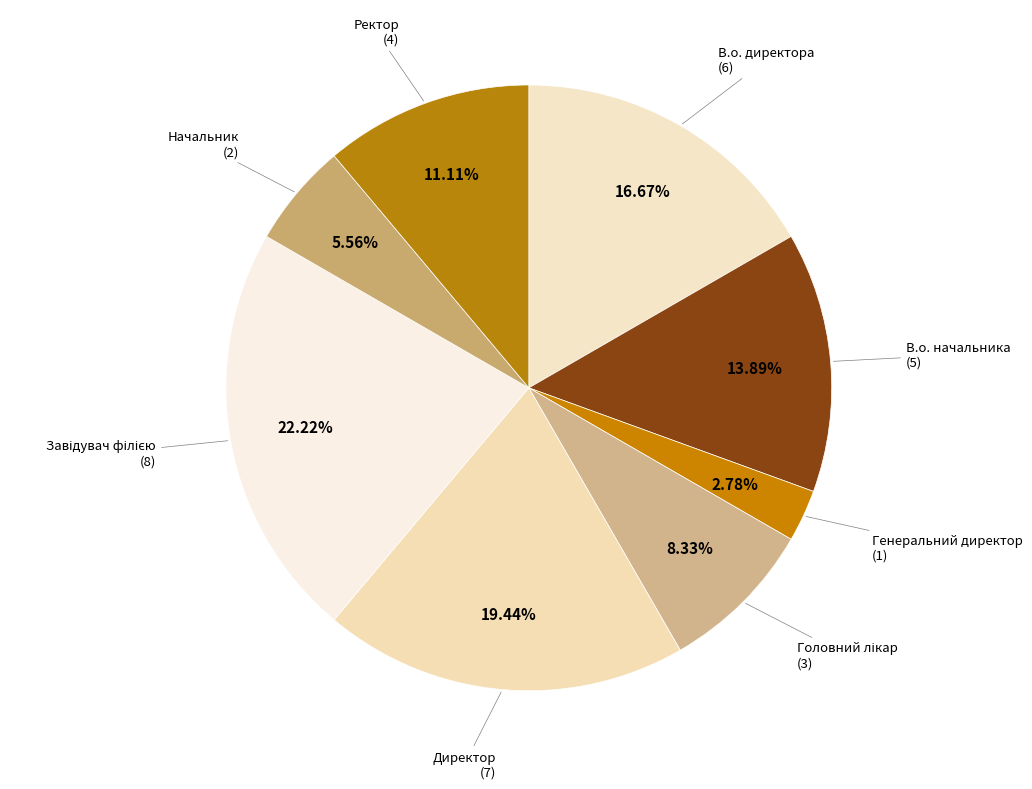

To the nearest percent, what percentage of the pie is Ректор?

11%